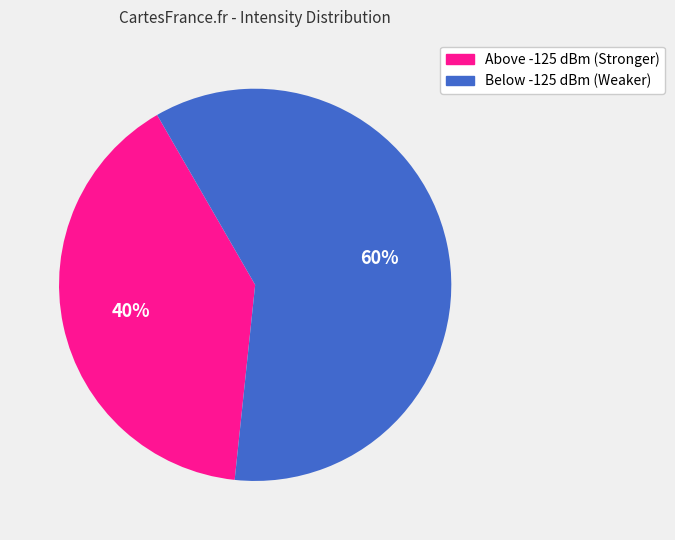

To the nearest percent, what is the average slice percentage?

50%